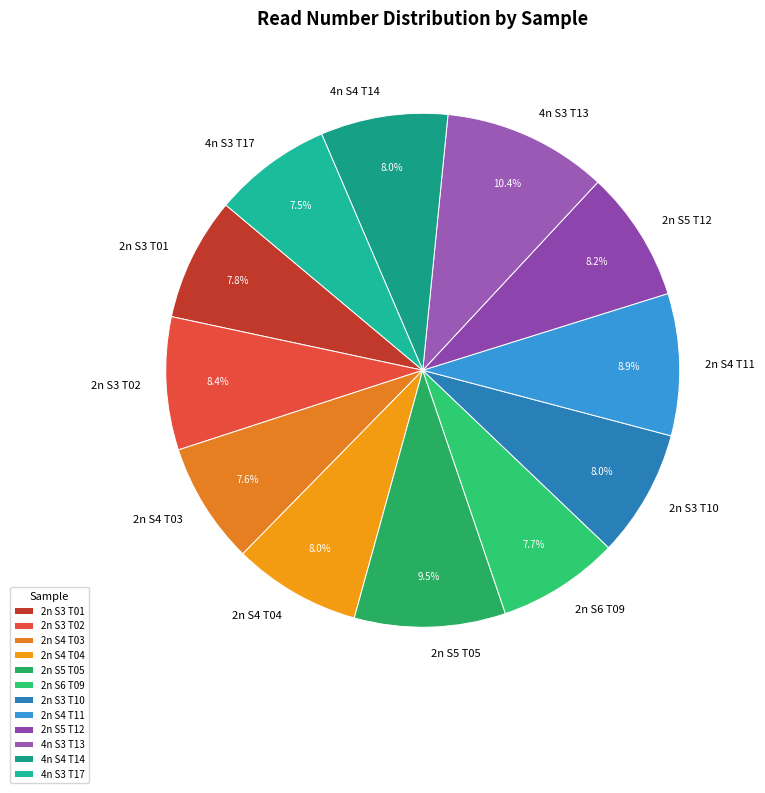

What is the ratio of the value at 2n S3 T01 to the value at 2n S4 T04?

1.0